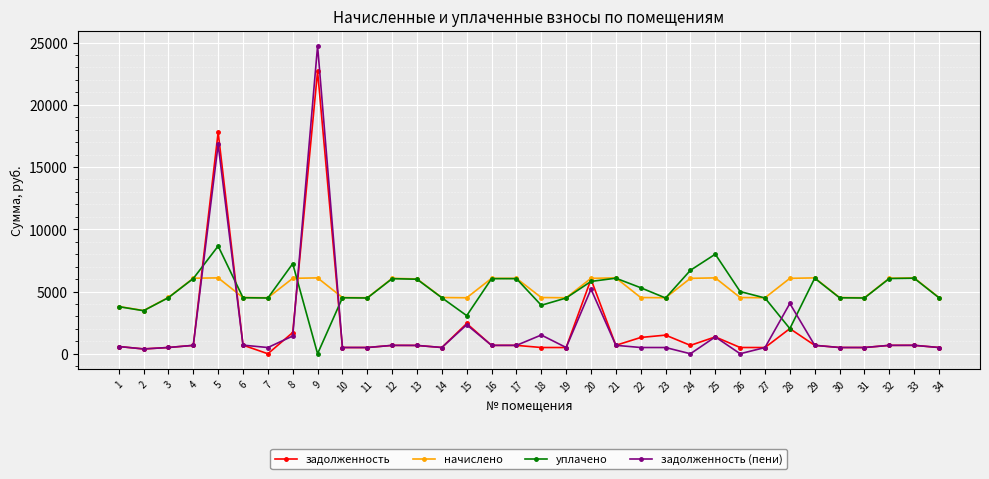

Which category has the highest value in the уплачено series?

5